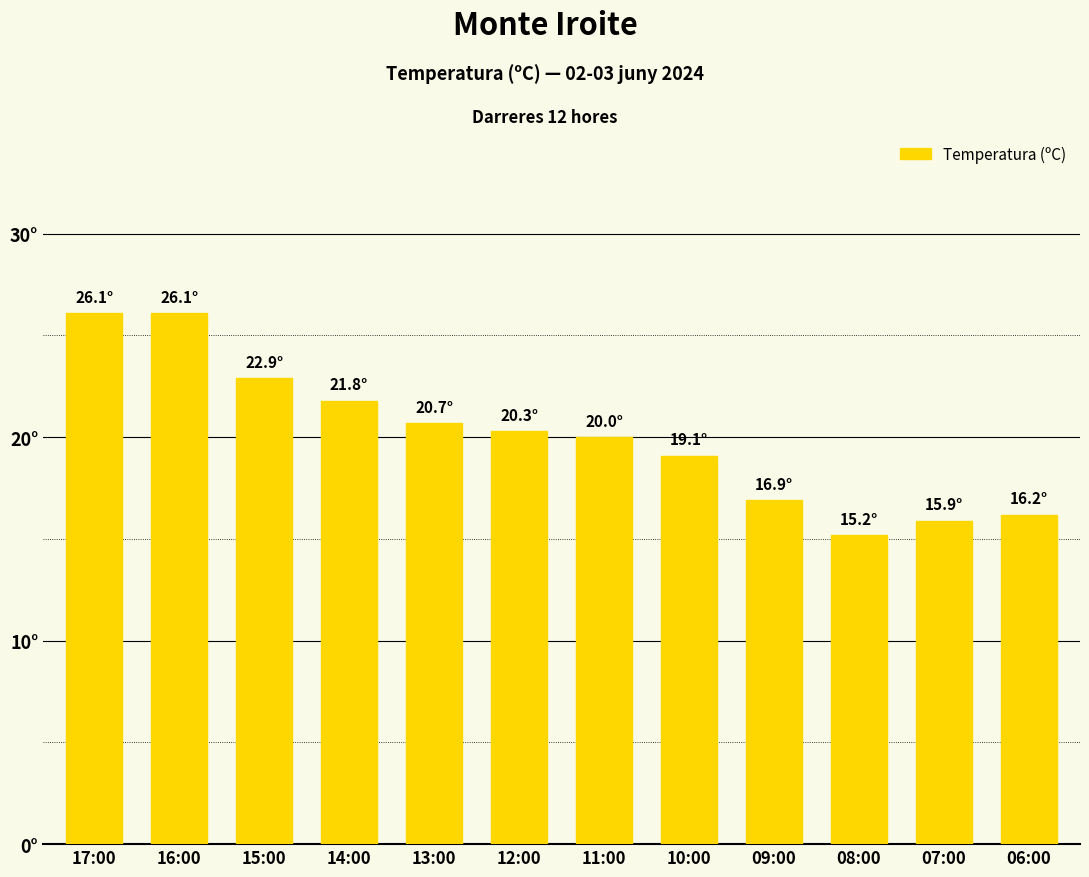

How many data points are less than 20?

5